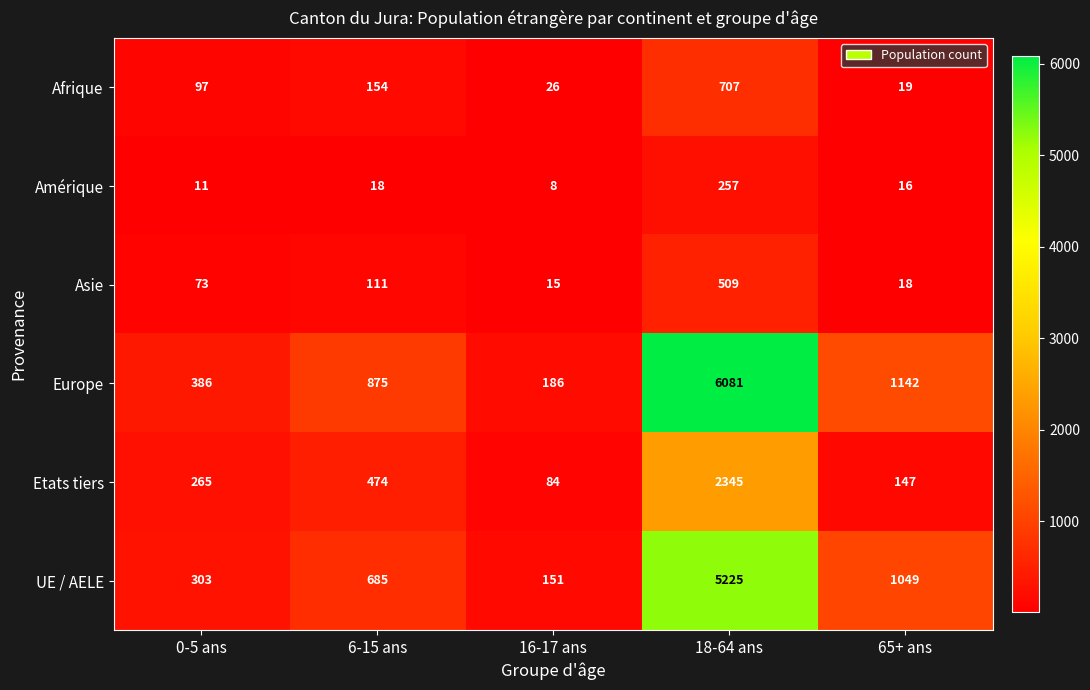

Rank the series by their maximum value, from highest to lowest.

Europe, UE / AELE, Etats tiers, Afrique, Asie, Amérique